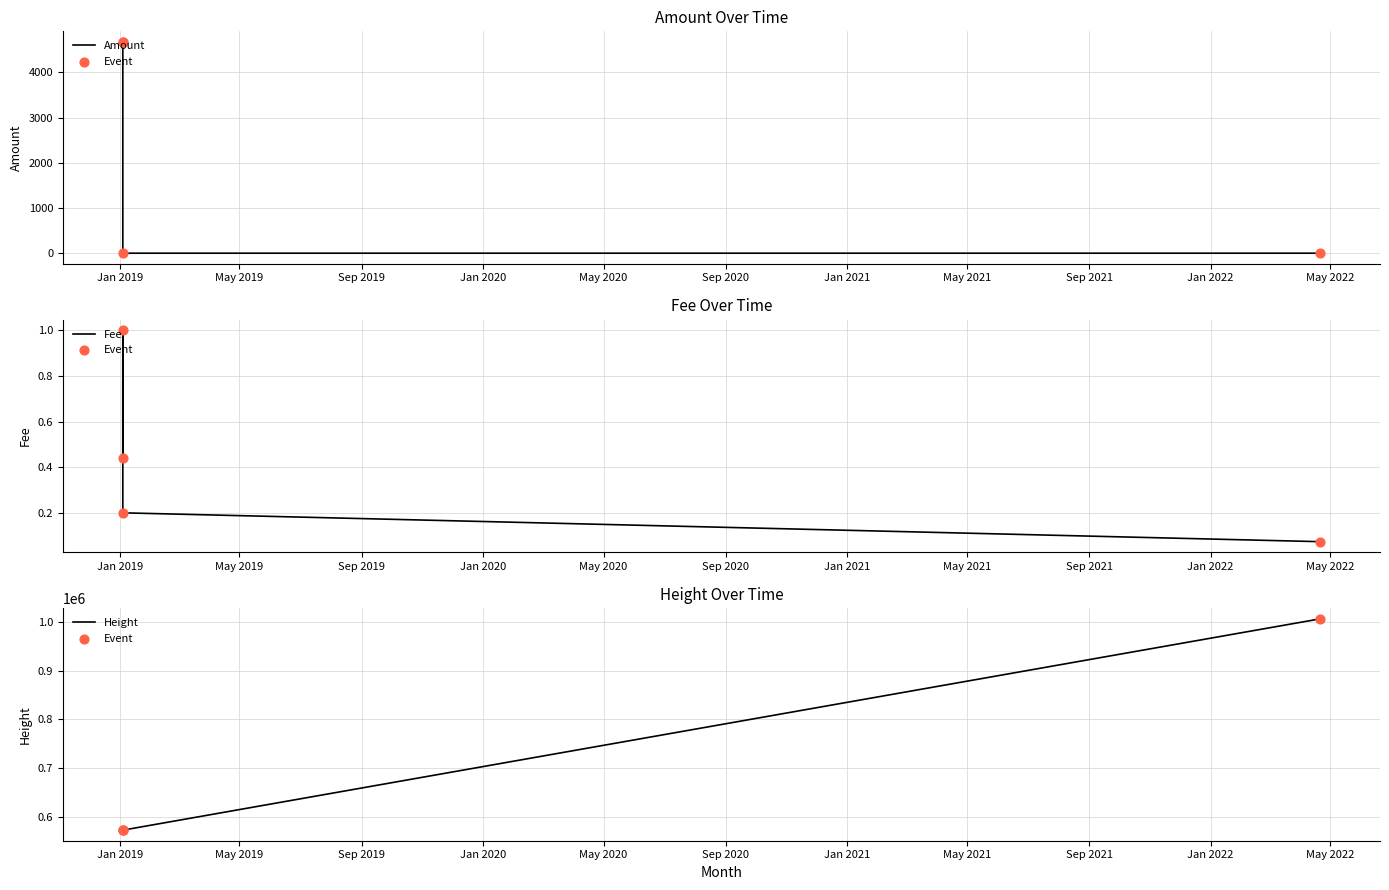

What are all the series names shown in the legend?

Amount, Event, Fee, Height